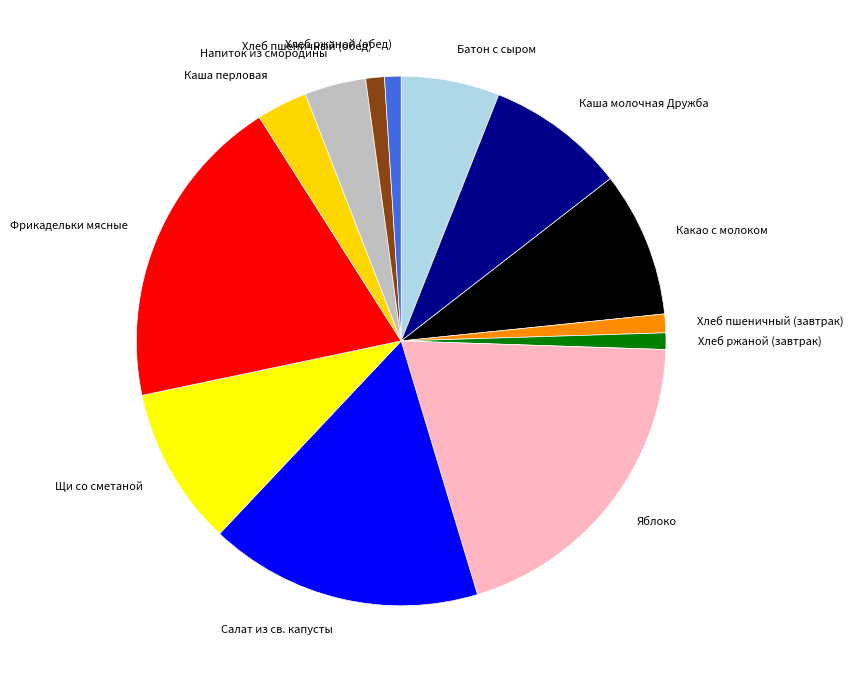

Is it true that Хлеб ржаной (завтрак) is 11% of the pie?

False